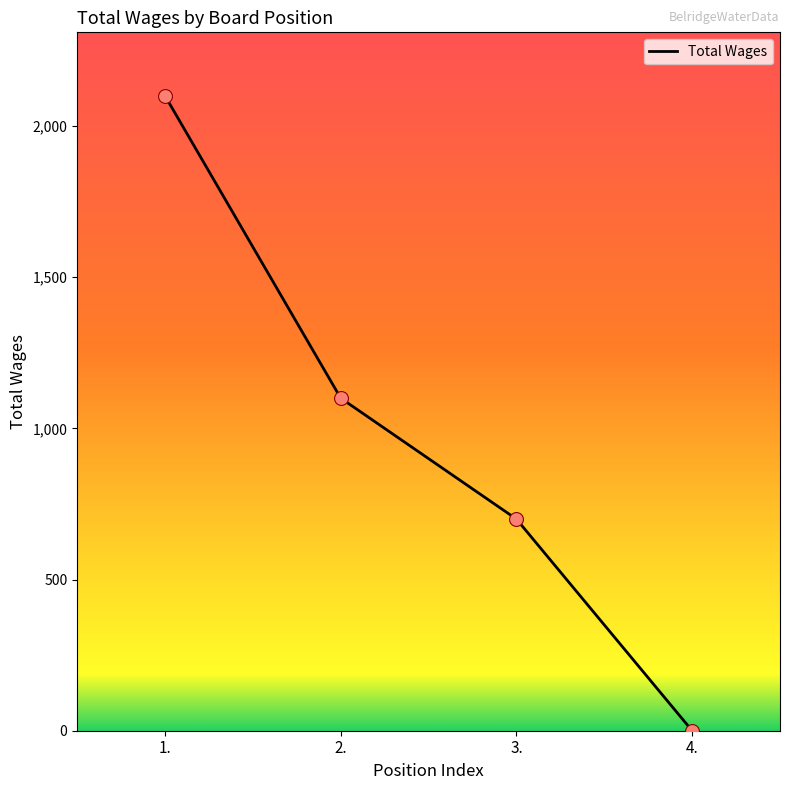

What is the ratio of the value at 2. to the value at 1.?

0.5